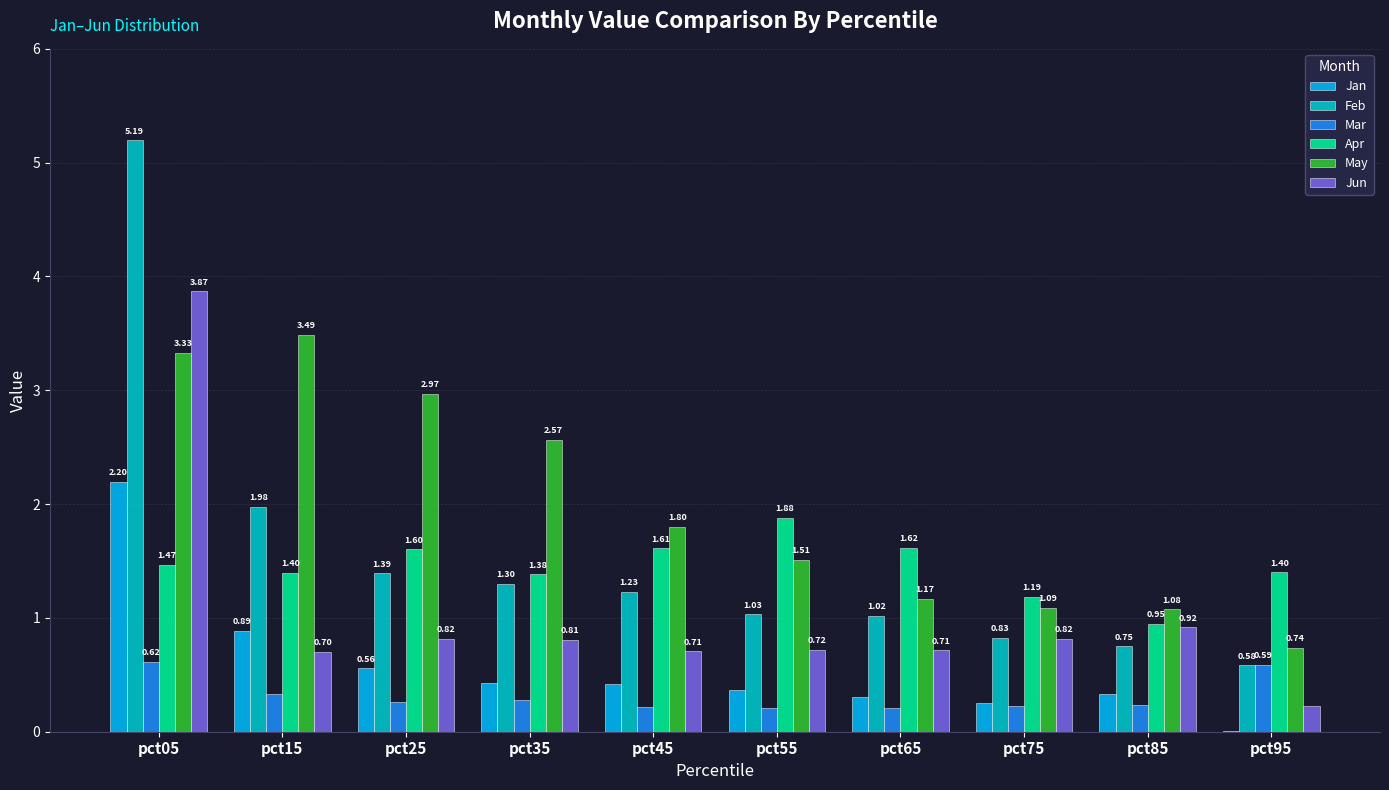

What is the sum of all Jan values?

5.8